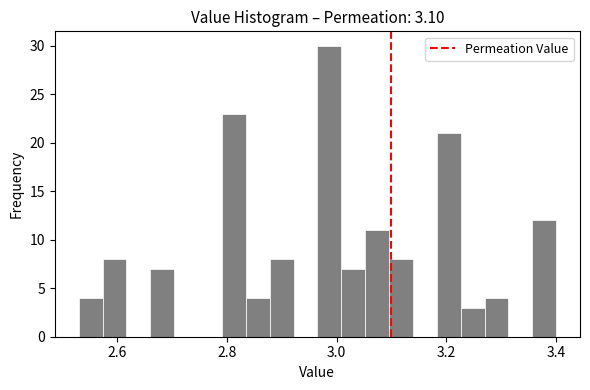

Around what value on the x-axis is the tallest bar? Give the approximate position of its centre, as read against the axis.

2.98